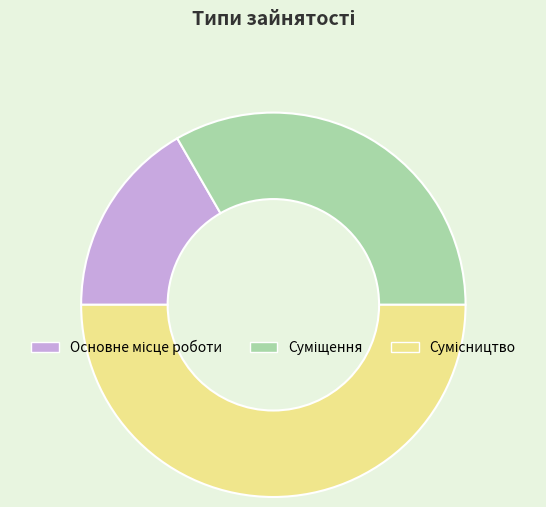

How many segments does this pie chart have?

3